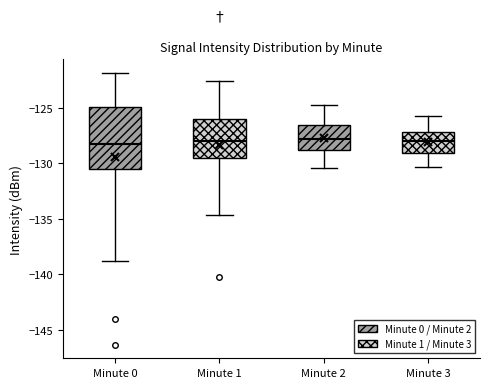

Reading left to right, read every box against the y-axis: the position of its median line, the range the box covers, and the ends of its whiskers. The values are not printed on the chart, so give them approximately, as read against the axis.

Minute 0: median -128.5, box -130.5 to -125.0, whiskers -138.5 to -122.0
Minute 1: median -128.0, box -129.5 to -126.0, whiskers -134.5 to -122.5
Minute 2: median -128.0, box -129.0 to -126.5, whiskers -130.5 to -124.5
Minute 3: median -128.0, box -129.0 to -127.0, whiskers -130.5 to -125.5